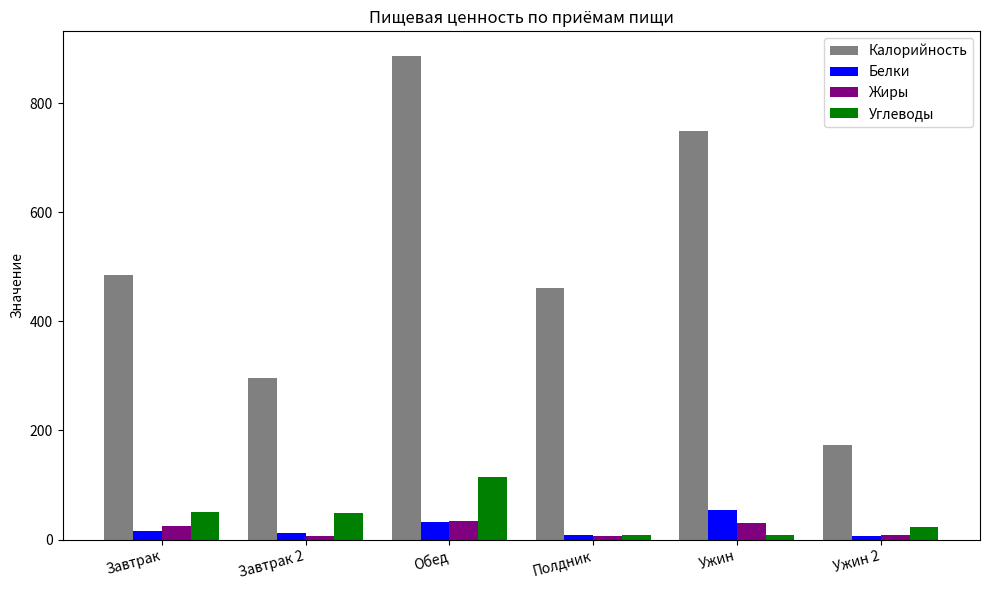

What is the difference between the maximum and minimum values in the Калорийность series?

714.2